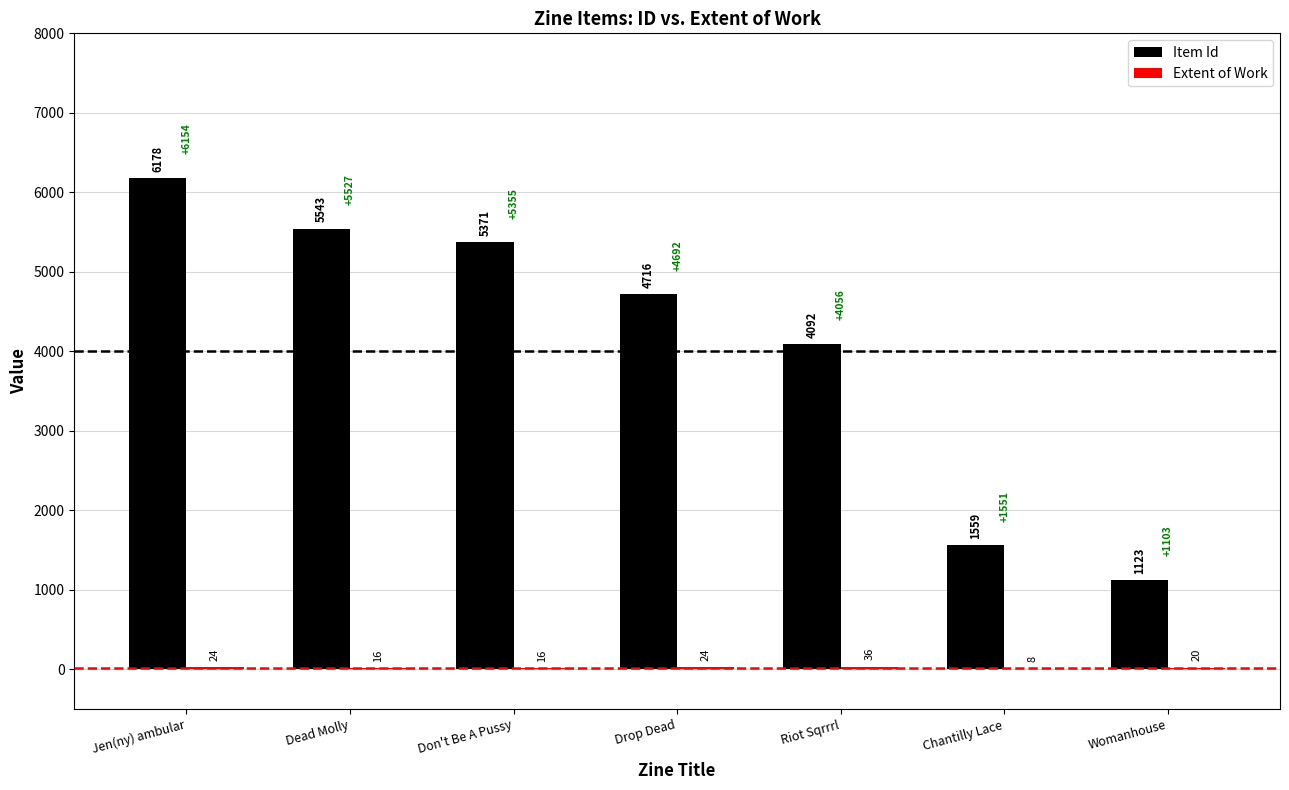

Where is Item Id nearest to the value 3650?

Riot Sqrrrl